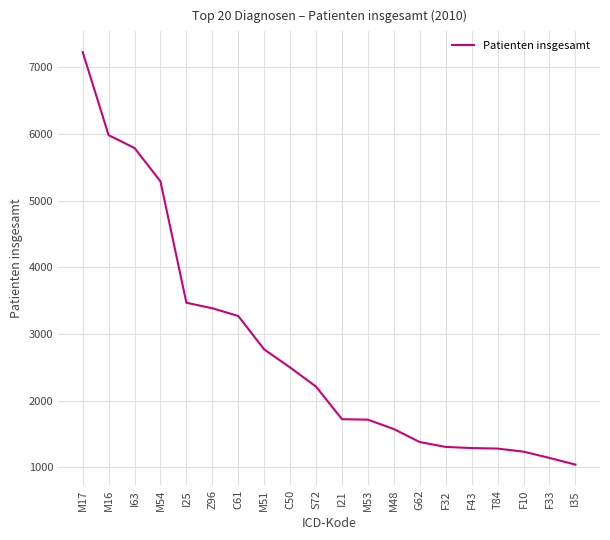

What is the minimum value shown in the chart?

1040